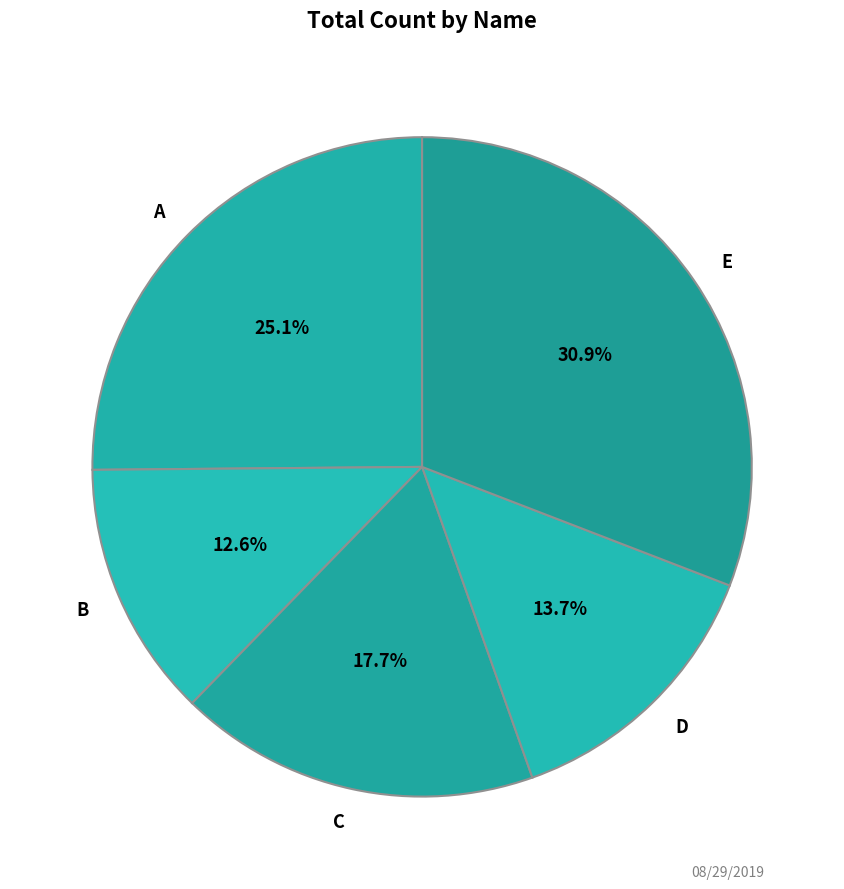

Which category has the smallest portion of the pie?

B